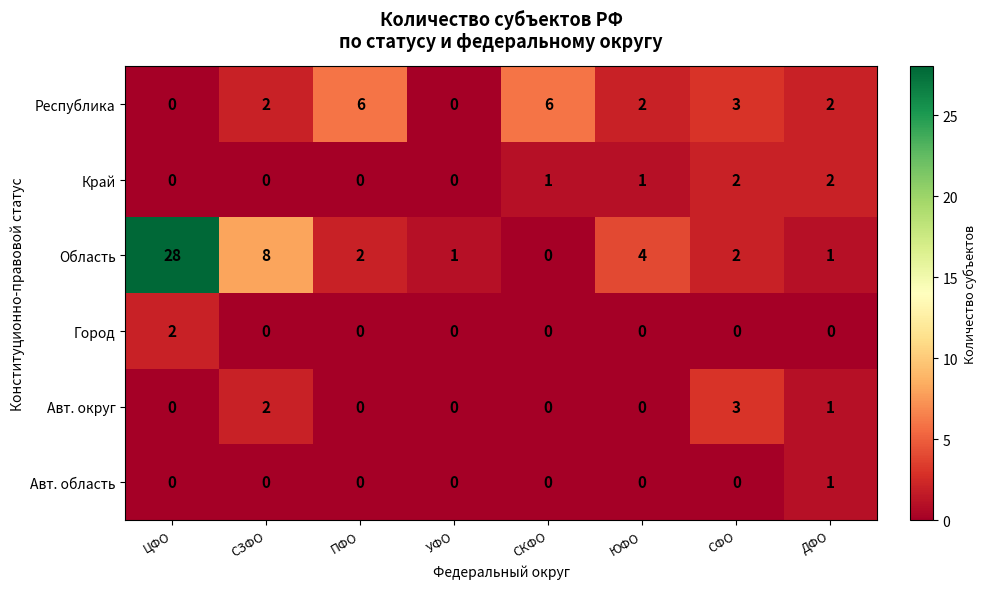

What is the total value across all series at СФО?

10